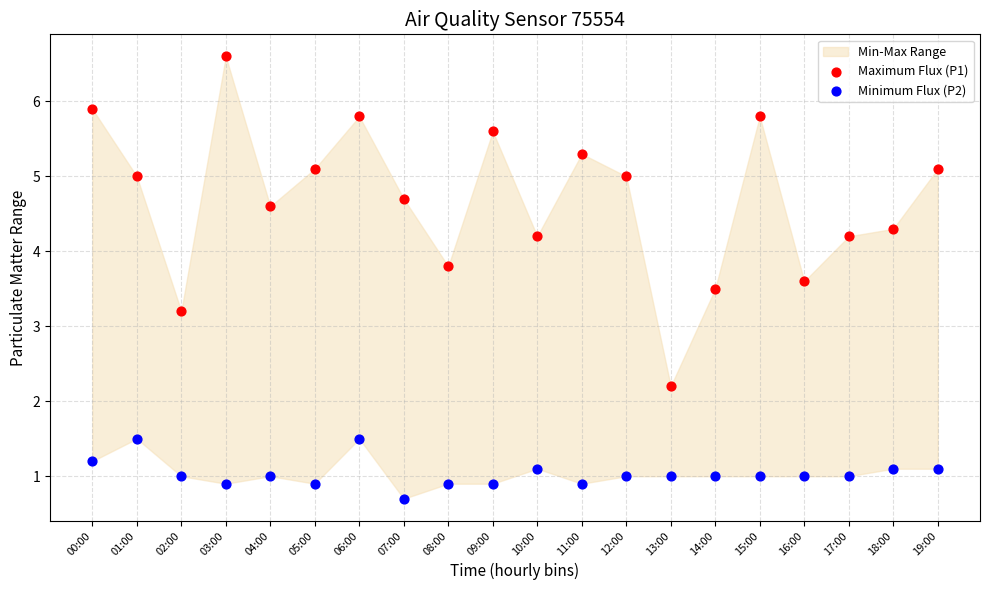

Which series reaches the minimum Y coordinate?

Minimum Flux (P2)